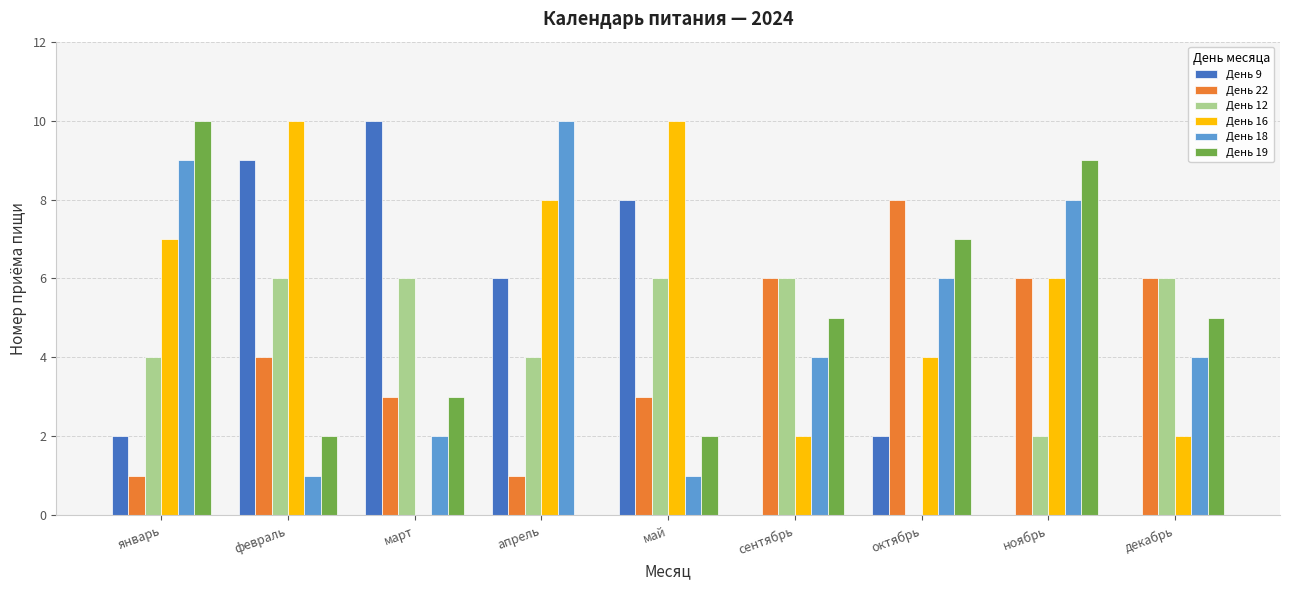

Is the value of День 9 at февраль greater than the value of День 16 at декабрь?

Yes